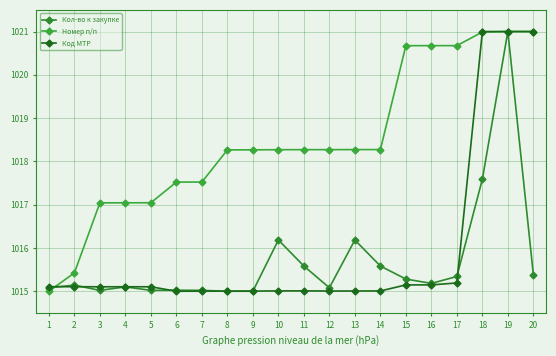

In Код МТР, how many points are higher than both neighbors (excluding endpoints)?

1